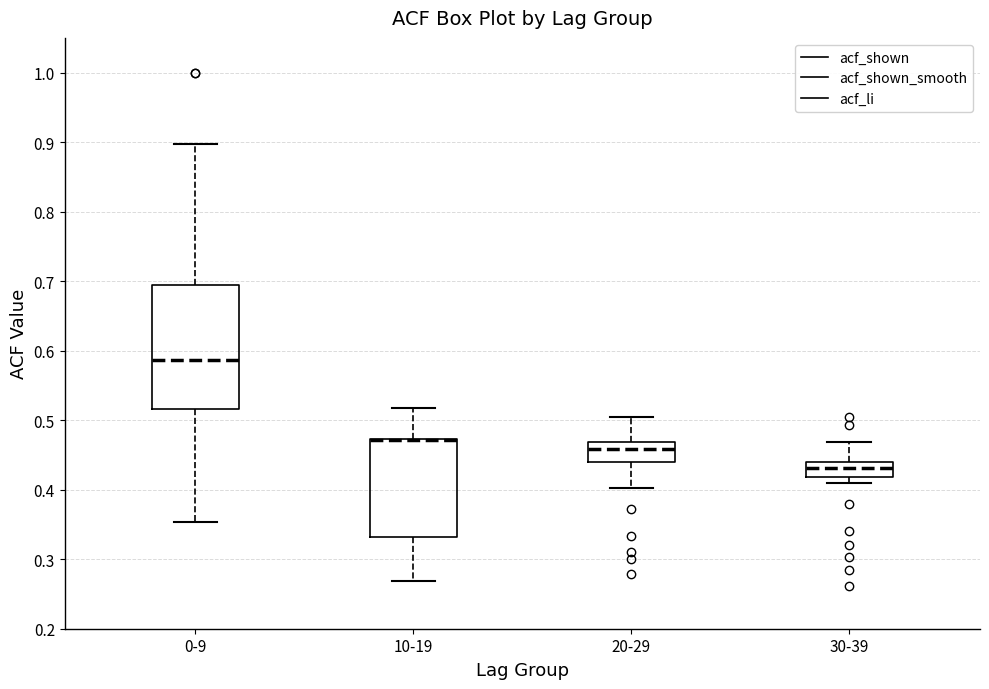

Reading left to right, transcribe this box plot: for each box, give where its median line is, the range the box spans, and where its two whiskers end, as read against the y-axis. The values are not printed on the chart, so give them approximately, as read against the axis.

0-9: median 0.59, box 0.52 to 0.69, whiskers 0.35 to 0.90
10-19: median 0.47 (drawn on the box's upper edge), box 0.33 to 0.47, whiskers 0.27 to 0.52
20-29: median 0.46, box 0.44 to 0.47, whiskers 0.40 to 0.50
30-39: median 0.43, box 0.42 to 0.44, whiskers 0.41 to 0.47